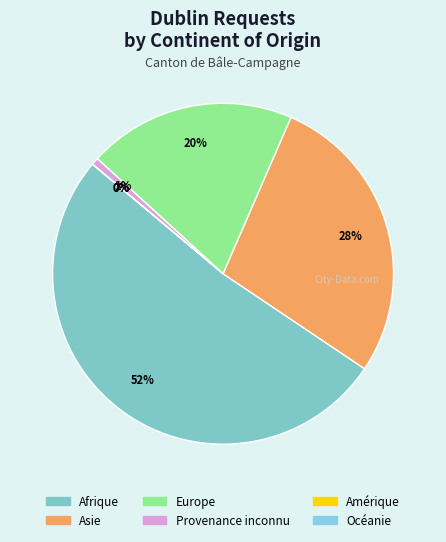

Count the number of slices in the pie.

6